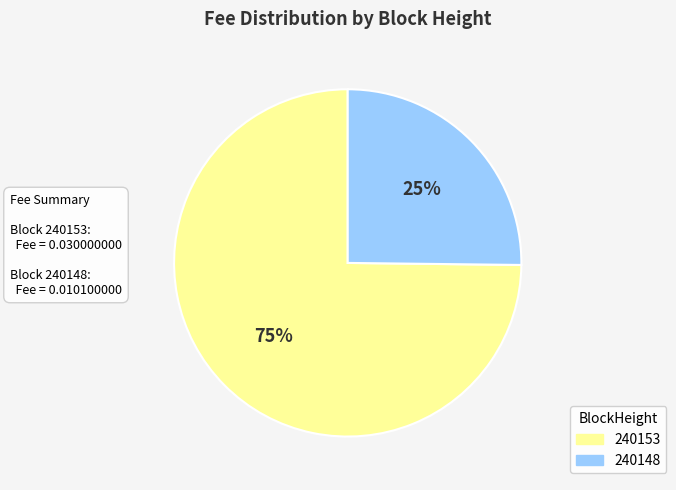

Which category has the biggest portion of the pie?

240153